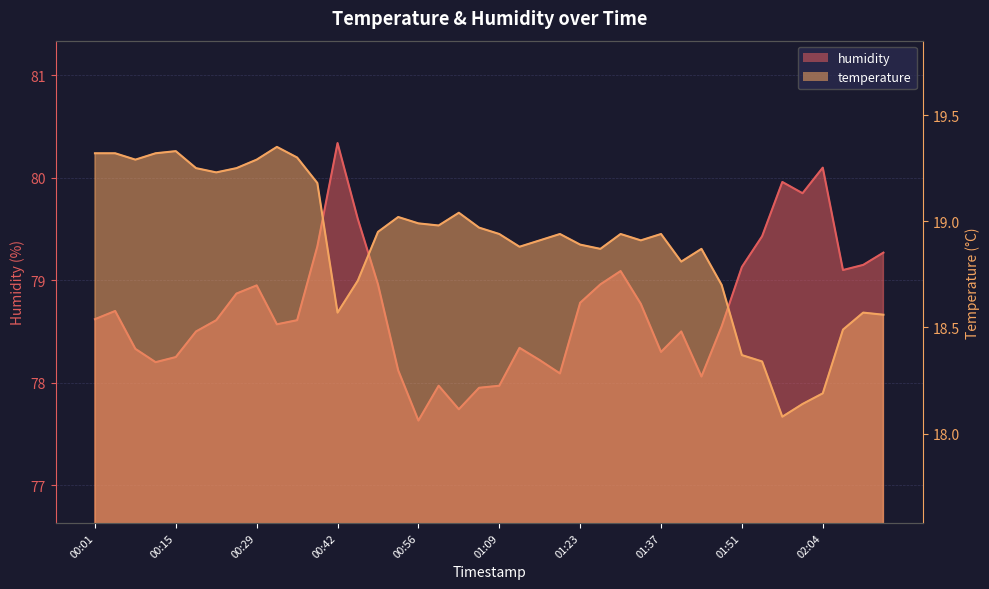

Which has a higher value, 01:47 or 01:51?

01:47